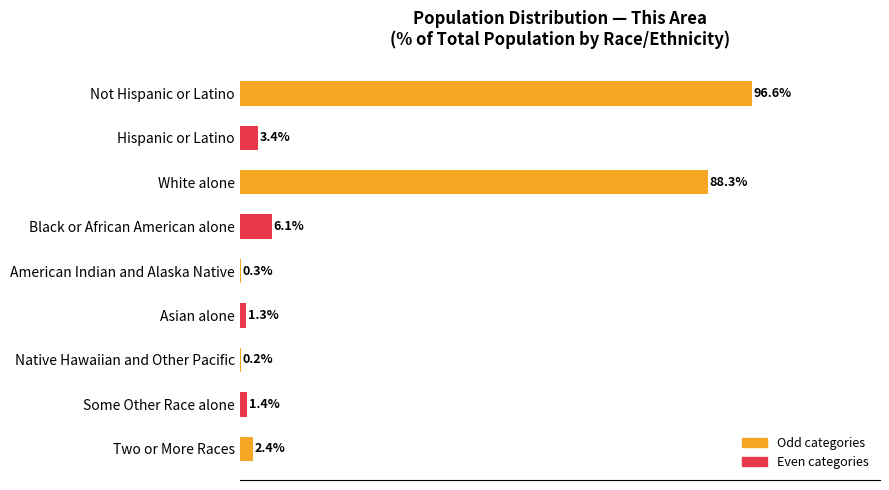

Between American Indian and Alaska Native and Asian alone, which is larger?

Asian alone